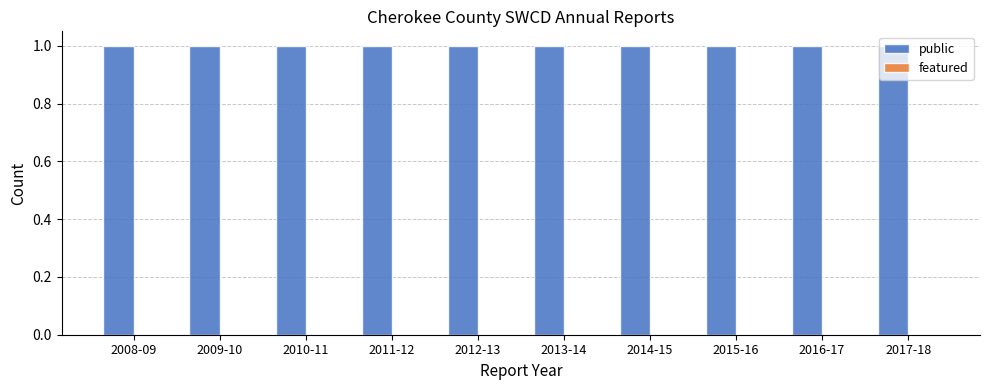

Is it true that public equals 1 at 2014-15?

True